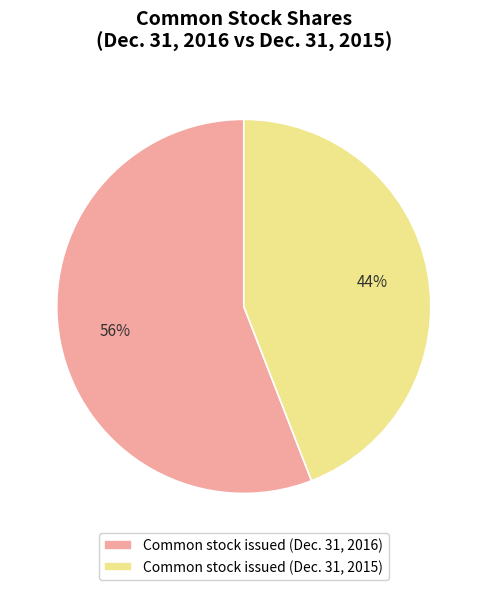

To the nearest percent, what is the difference between the largest and smallest slice percentages?

12%